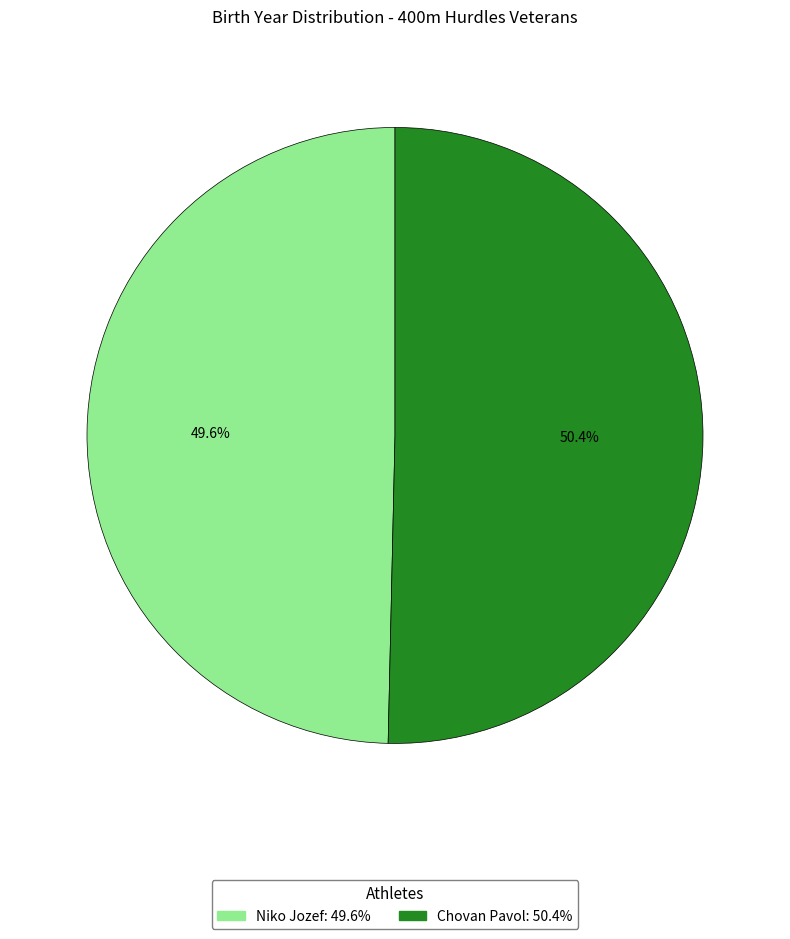

Approximately how many times larger is the value at Niko Jozef compared to Chovan Pavol?

1.0